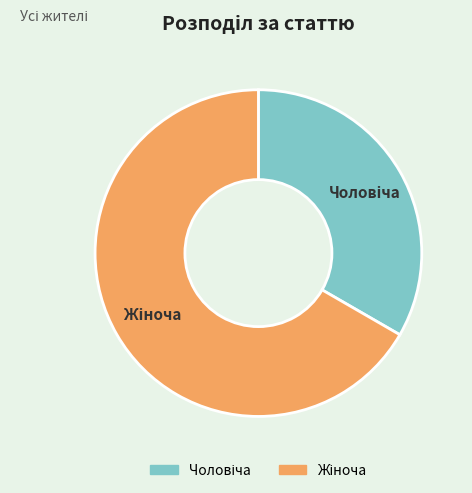

Is there a majority slice in this chart?

Yes